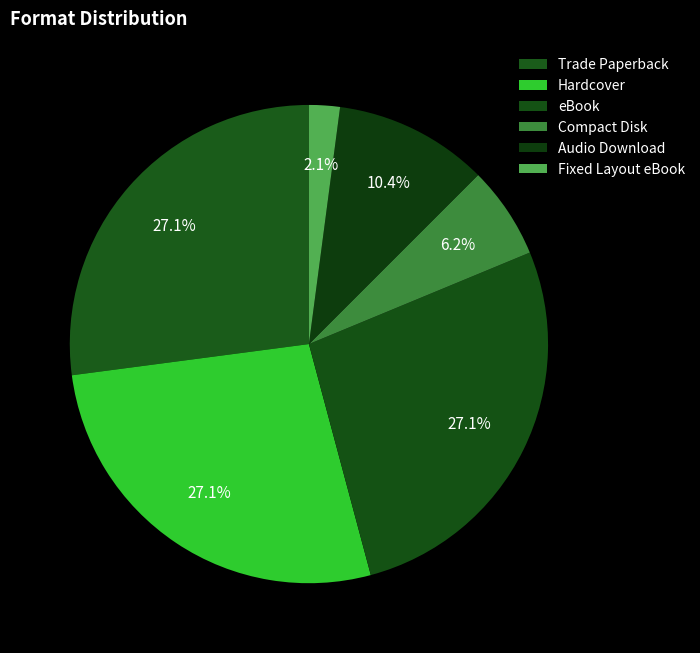

What percentage is the Fixed Layout eBook slice, to the nearest percent?

2%